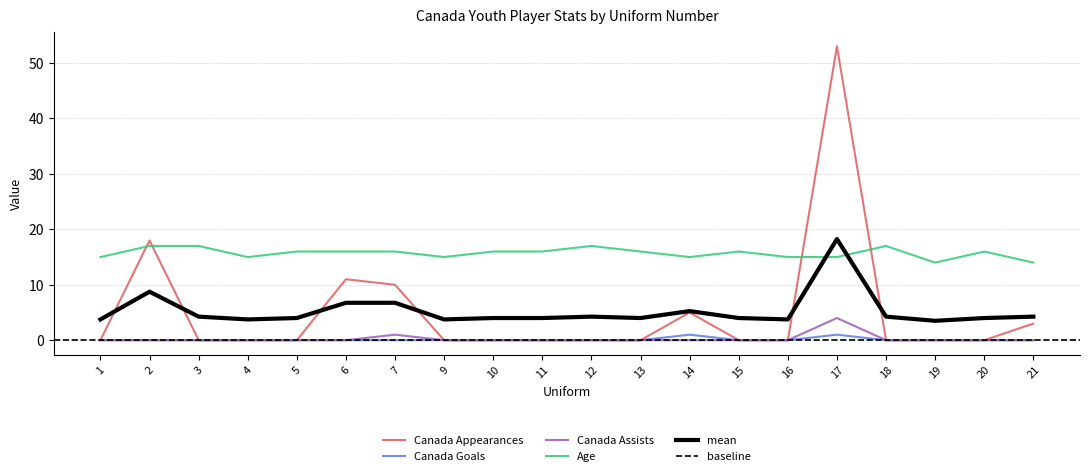

Reading left to right, extract all data points from this chart.

Canada Appearances: 0	18	0	0	0	11	10	0	0	0	0	0	5	0	0	53	0	0	0	3
Canada Goals: 0	0	0	0	0	0	0	0	0	0	0	0	1	0	0	1	0	0	0	0
Canada Assists: 0	0	0	0	0	0	1	0	0	0	0	0	0	0	0	4	0	0	0	0
Age: 15	17	17	15	16	16	16	15	16	16	17	16	15	16	15	15	17	14	16	14